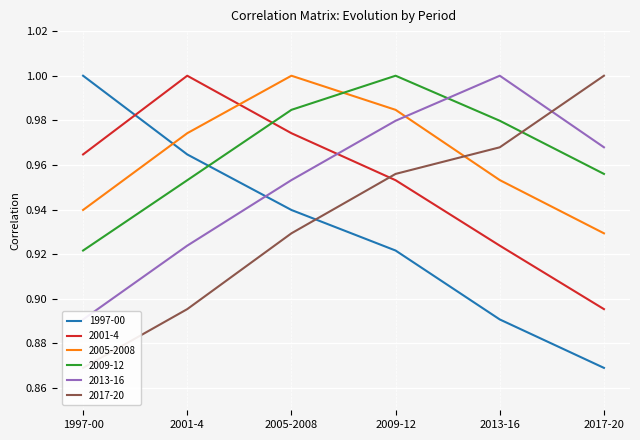

What is the difference between the highest and lowest values at 2009-12?

0.1